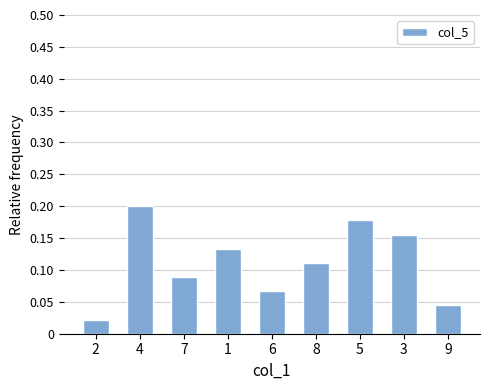

What is the sum of the values at 1 and 5?

0.3